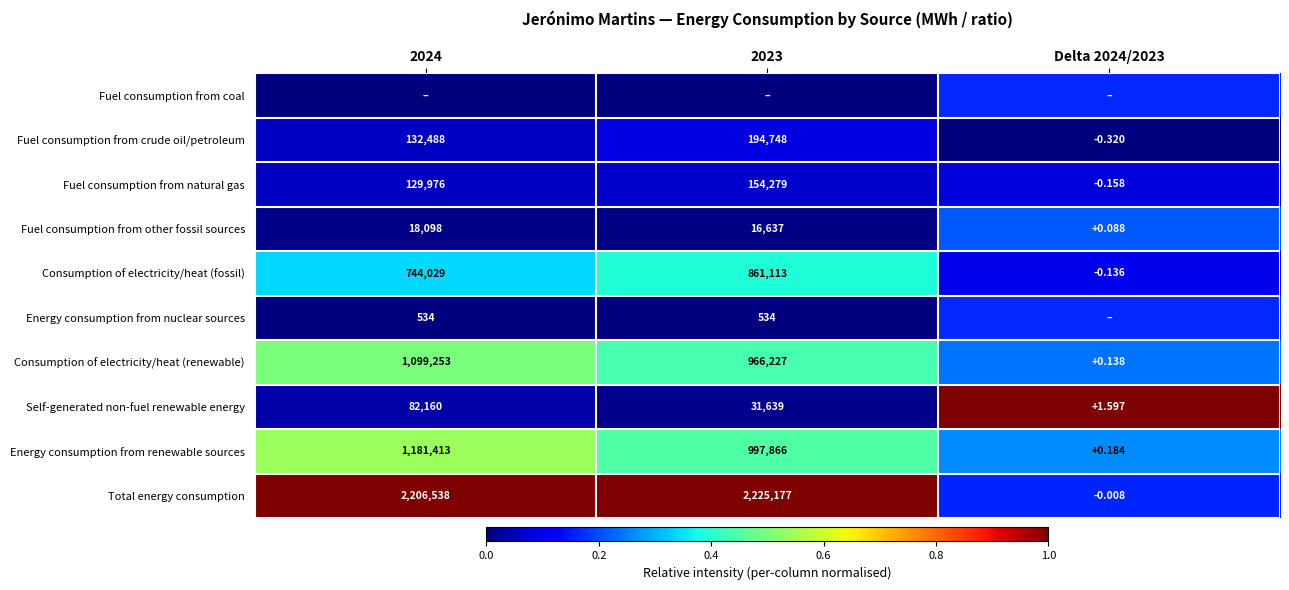

How many data points in Energy consumption from renewable sources are less than 997866?

1